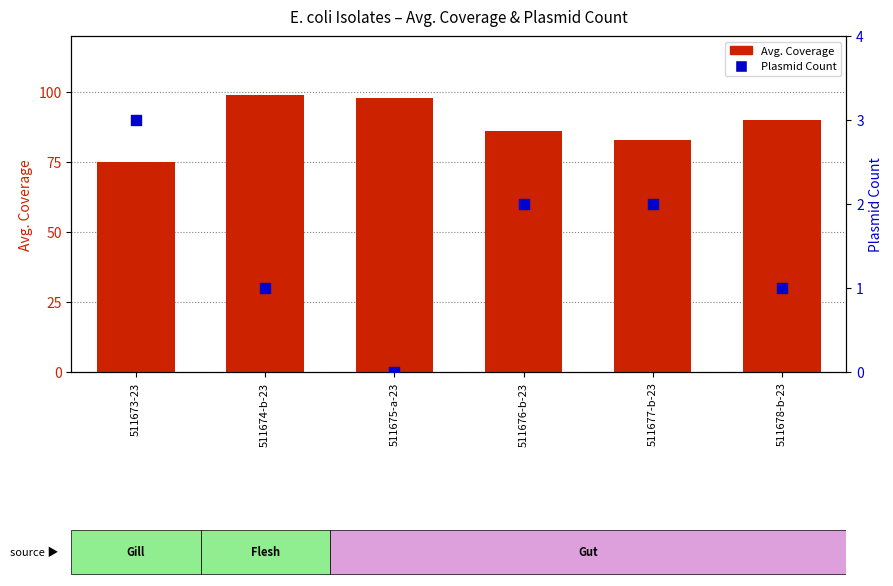

Is the value of Plasmid Count at 511677-b-23 greater than the value of Avg. Coverage at 511676-b-23?

No